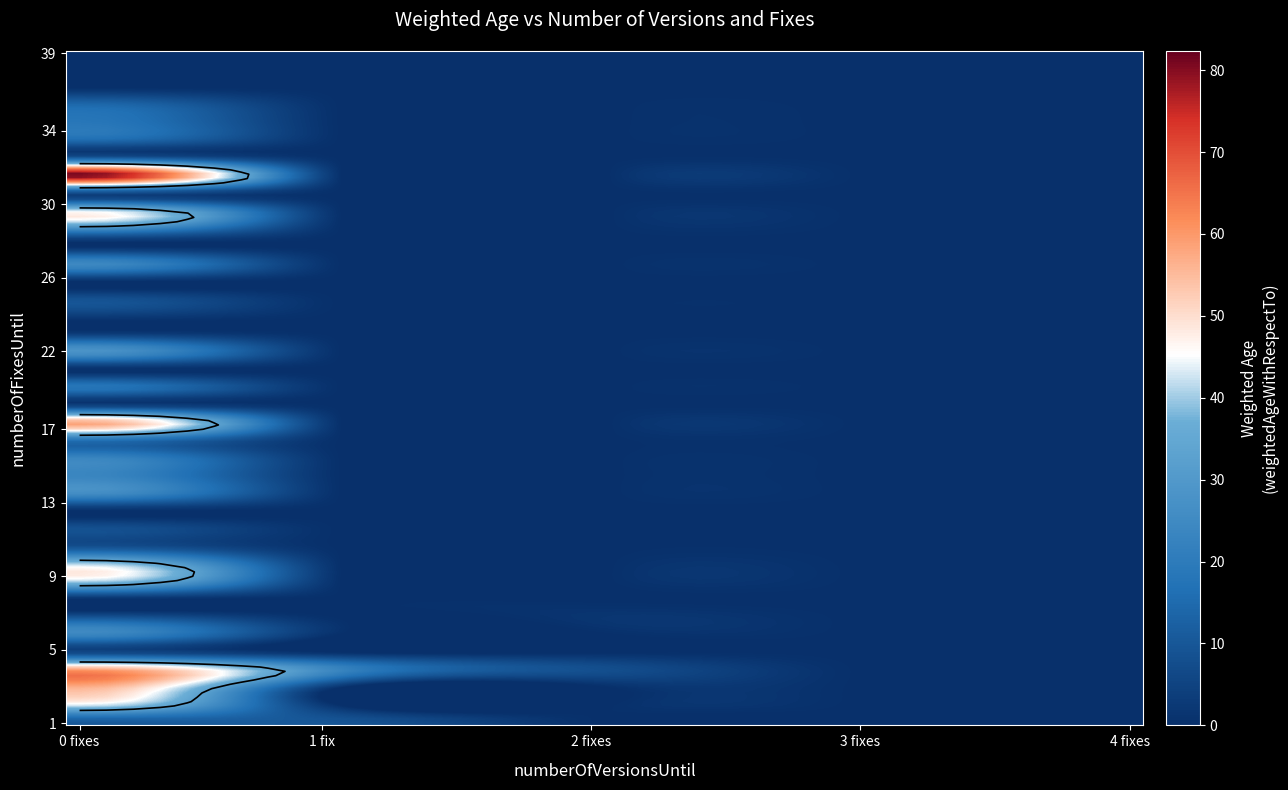

Reading left to right, what are all the values shown in this chart?

1: 10.6	9.6	0.0	0.0	0.0
2: 43.4	0.0	0.0	0.0	0.0
3: 56.4	0.0	0.0	0.0	0.0
4: 60.1	23.1	8.0	0.0	0.0
5: 5.4	0.0	0.0	0.0	0.0
6: 24.0	0.0	0.0	0.0	0.0
7: 9.0	0.0	1.7	0.0	0.0
8: 0.0	0.0	0.0	0.0	0.0
9: 40.9	0.0	0.0	0.0	0.0
10: 41.3	0.0	0.0	0.0	0.0
11: 8.0	0.0	0.0	0.0	0.0
12: 8.6	0.0	0.0	0.0	0.0
13: 0.0	0.0	0.0	0.0	0.0
14: 26.3	0.0	0.0	0.0	0.0
15: 23.5	0.0	0.0	0.0	0.0
16: 23.7	0.0	0.0	0.0	0.0
17: 16.5	0.0	0.0	0.0	0.0
18: 58.4	0.0	0.0	0.0	0.0
19: 3.3	0.0	0.0	0.0	0.0
20: 18.8	0.0	0.0	0.0	0.0
21: 0.0	0.0	0.0	0.0	0.0
22: 28.2	0.0	0.0	0.0	0.0
23: 4.3	0.0	0.0	0.0	0.0
24: 2.7	0.0	0.0	0.0	0.0
25: 9.0	0.0	0.0	0.0	0.0
26: 0.0	0.0	0.0	0.0	0.0
27: 24.8	0.0	0.0	0.0	0.0
28: 0.0	0.0	0.0	0.0	0.0
29: 26.1	0.0	0.0	0.0	0.0
30: 44.3	0.0	0.0	0.0	0.0
31: 5.1	0.0	0.0	0.0	0.0
32: 82.3	0.0	0.0	0.0	0.0
33: 11.1	0.0	0.0	0.0	0.0
34: 15.2	0.0	0.0	0.0	0.0
35: 18.7	0.0	0.0	0.0	0.0
36: 15.0	0.0	0.0	0.0	0.0
37: 0.0	0.0	0.0	0.0	0.0
38: 0.0	0.0	0.0	0.0	0.0
39: 0.0	0.0	0.0	0.0	0.0